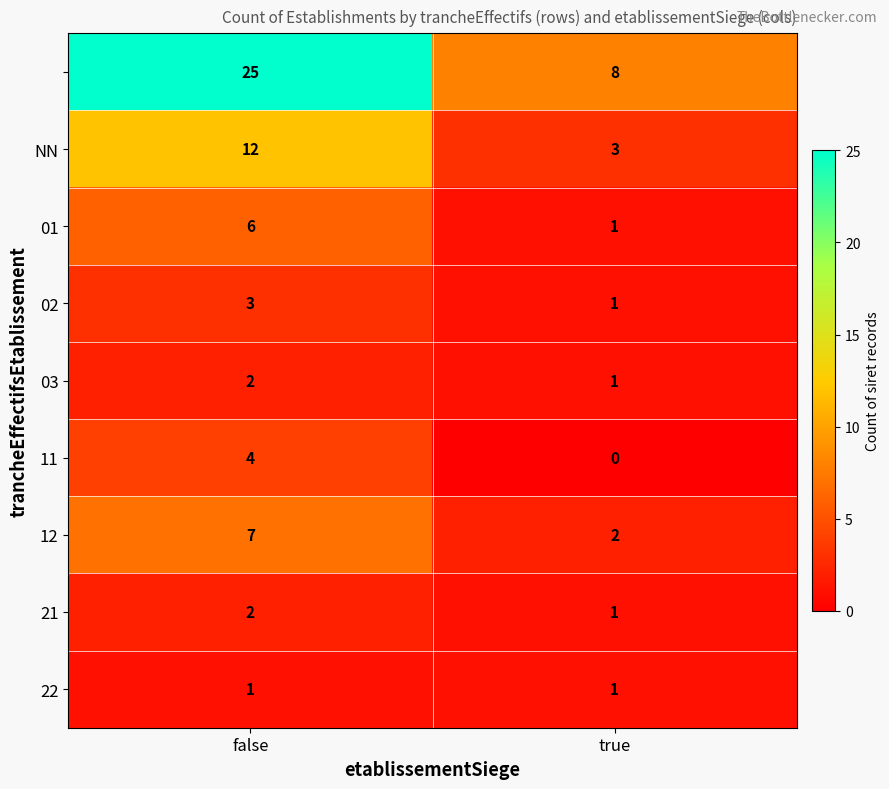

What is the difference between the highest and lowest values at false?

24